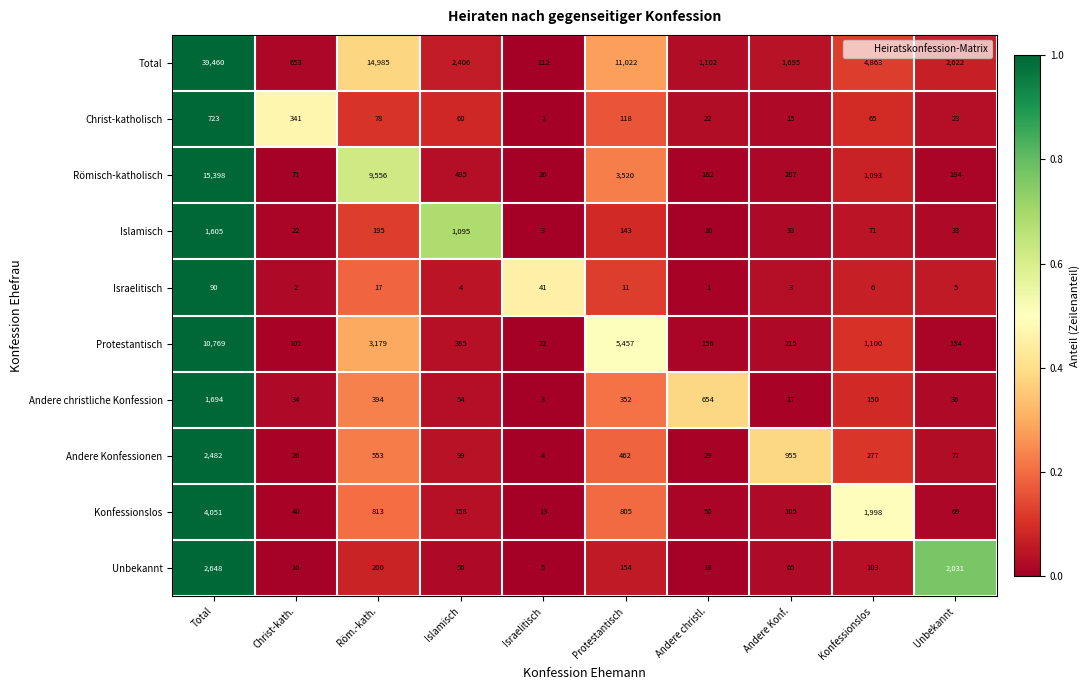

What is the difference between the highest and lowest values at Protestantisch?

11011